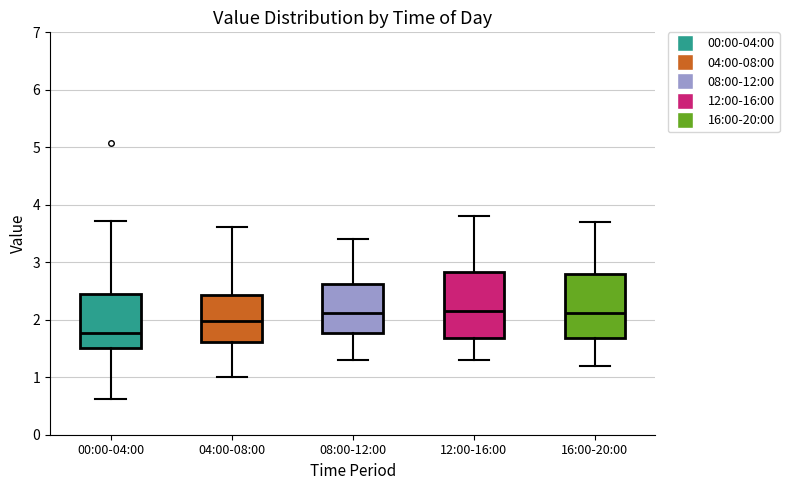

Where is the lower edge of the box for 16:00-20:00 on the y-axis? The values are not printed on the chart, so give them approximately, as read against the axis.

1.7